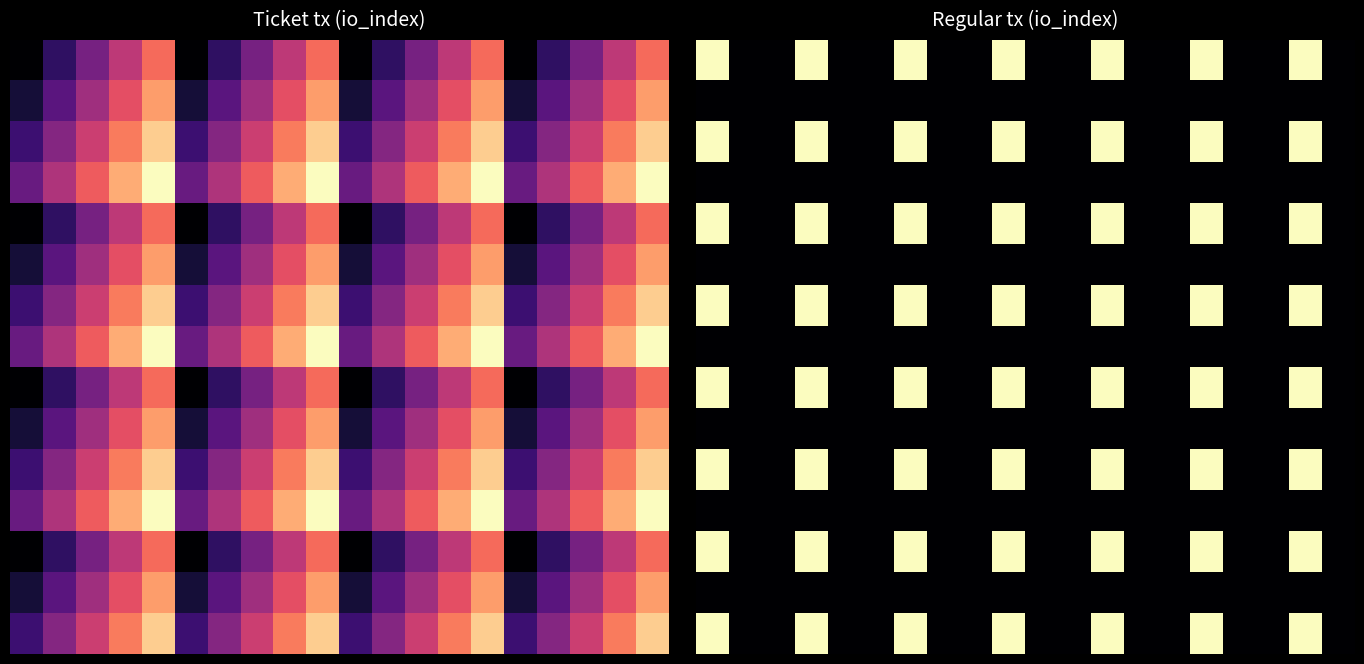

Count the number of categories in the chart.

20